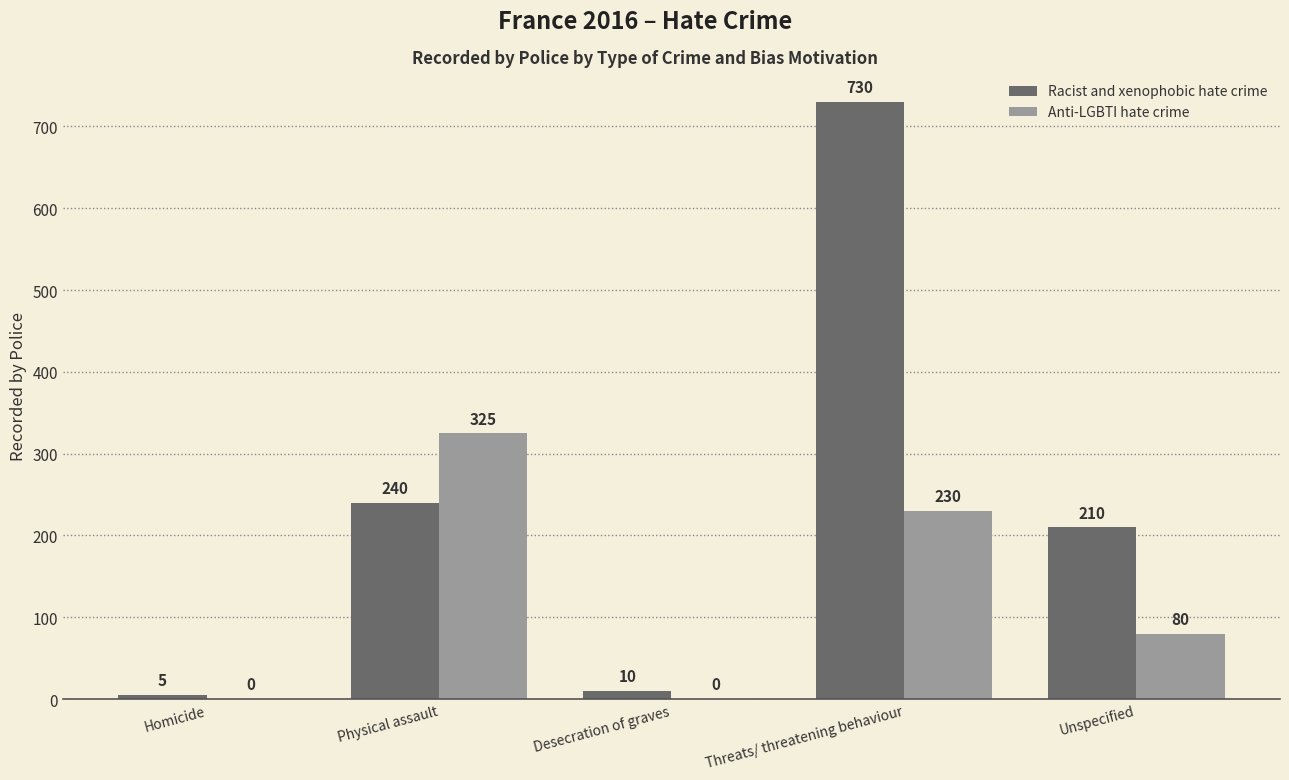

The value of Anti-LGBTI hate crime at Physical assault is 520. True or false?

False